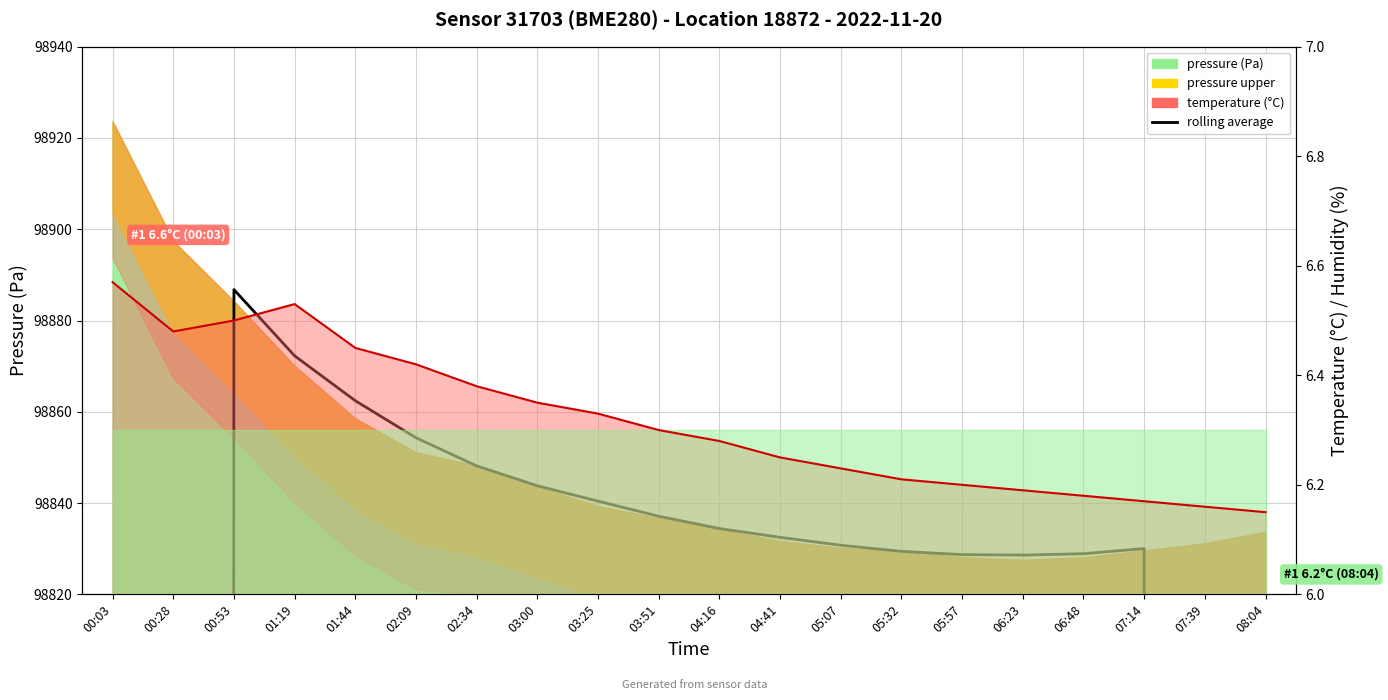

Between 06:23 and 08:04, which is larger?

06:23